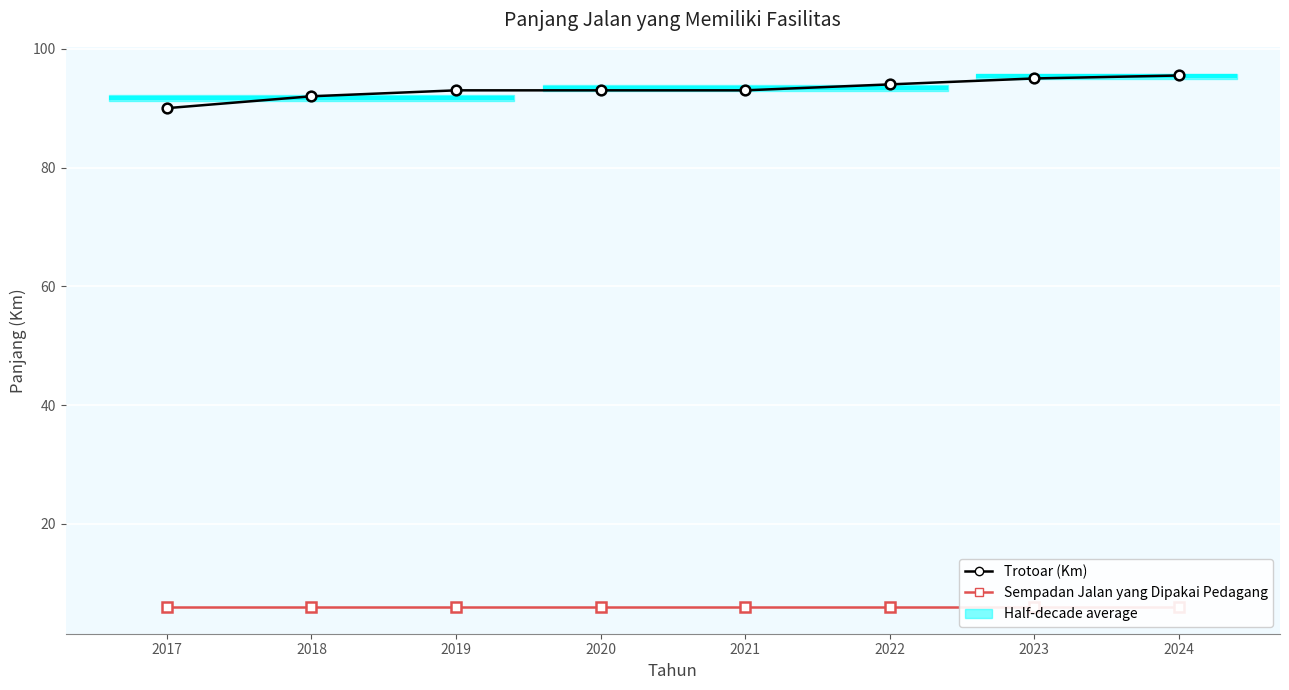

What is the difference between the highest and lowest values at 2019?

87.0